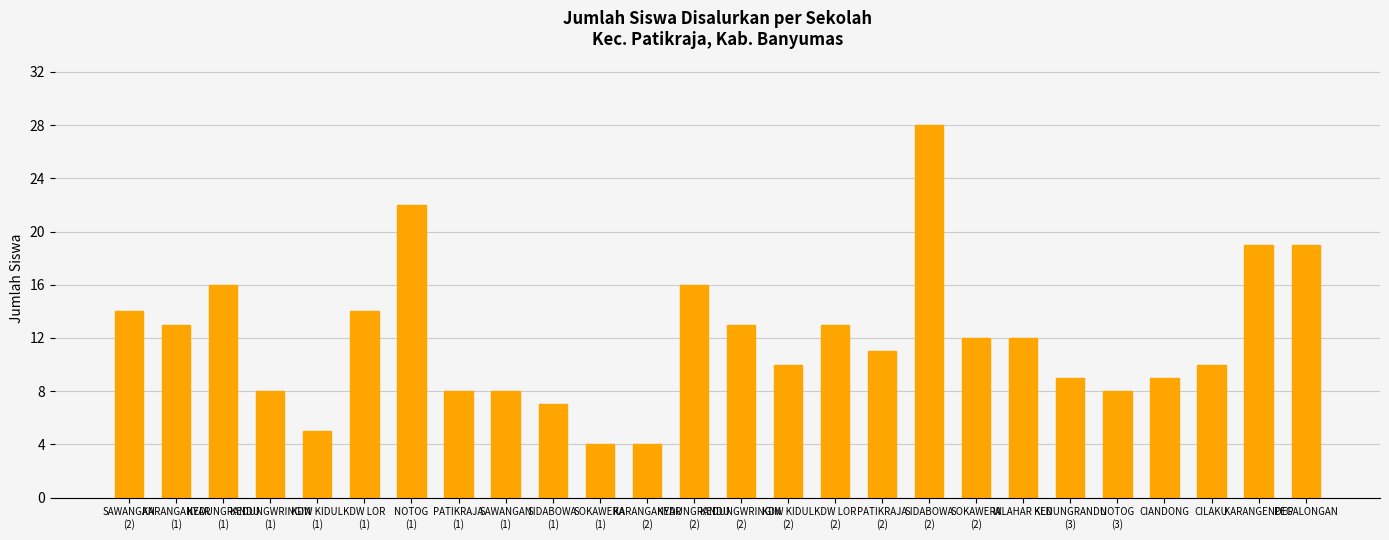

What is the greatest value displayed?

28